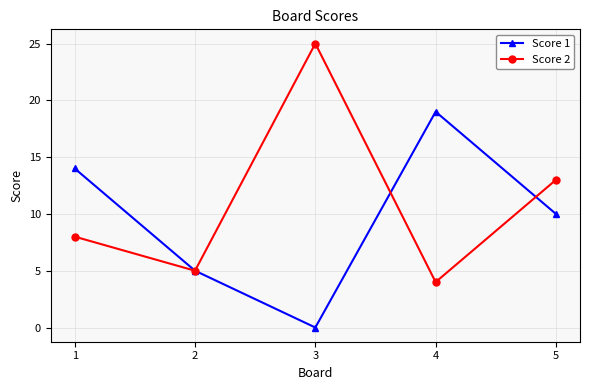

At how many categories does at least one series exceed 16?

2